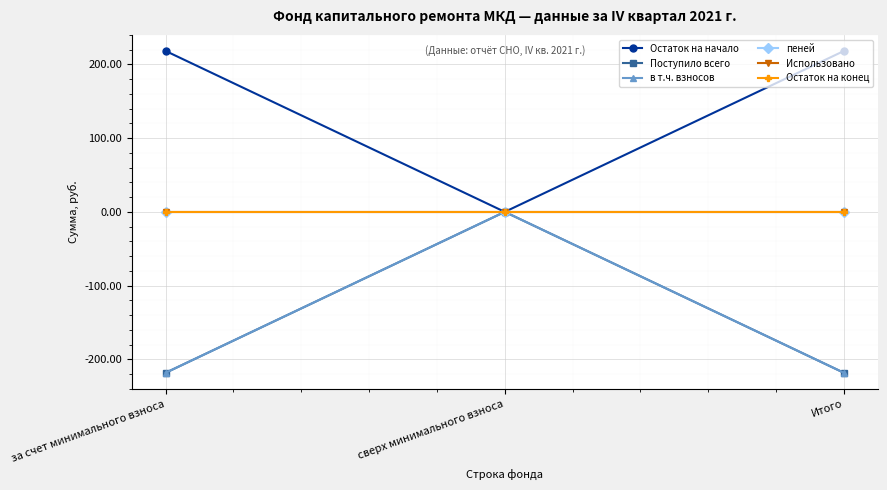

Does the chart have visible grid lines?

Yes